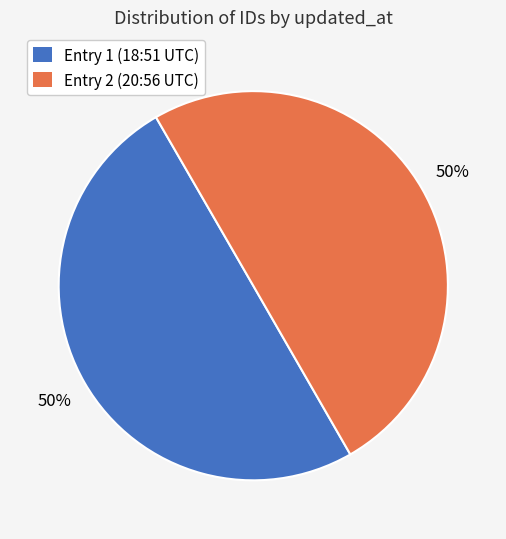

To the nearest percent, what is the average slice percentage?

50%